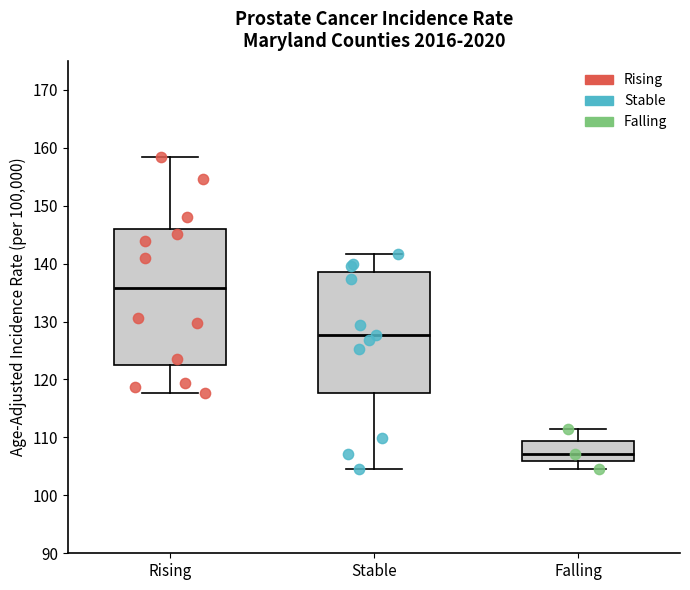

Reading left to right, read every box against the y-axis: the position of its median line, the range the box covers, and the ends of its whiskers. The values are not printed on the chart, so give them approximately, as read against the axis.

Rising: median 136, box 123 to 146, whiskers 118 to 158
Stable: median 128, box 118 to 139, whiskers 105 to 142
Falling: median 107, box 106 to 109, whiskers 105 to 112